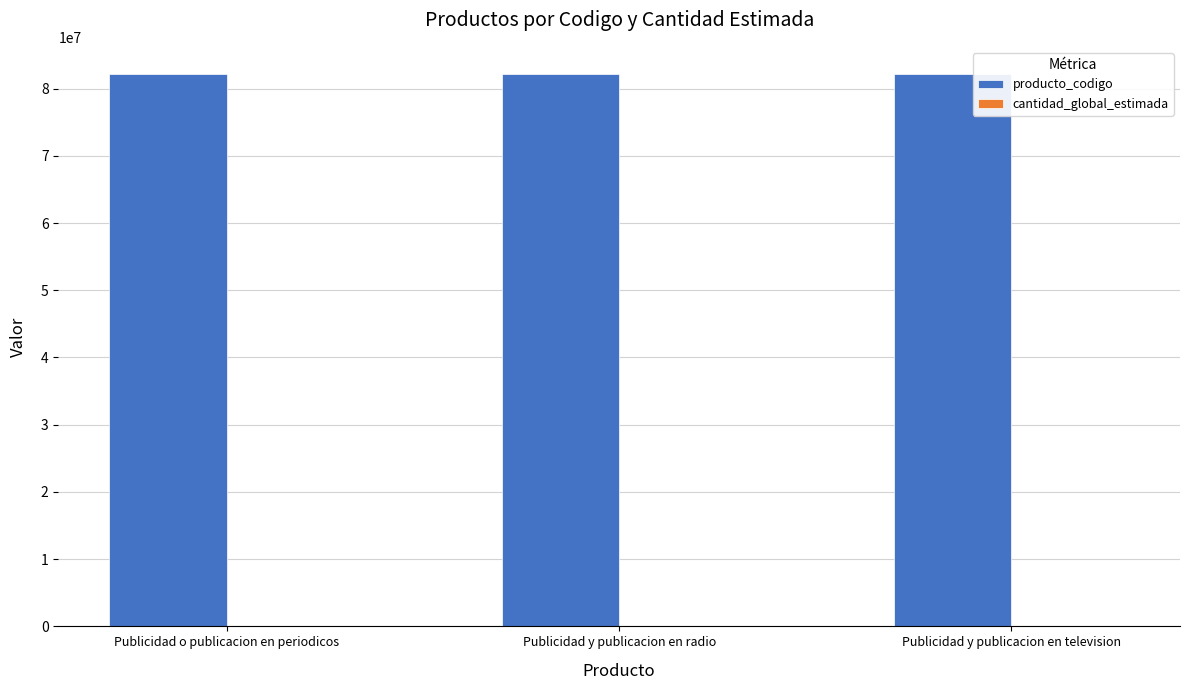

What is the maximum value for producto_codigo?

82101602